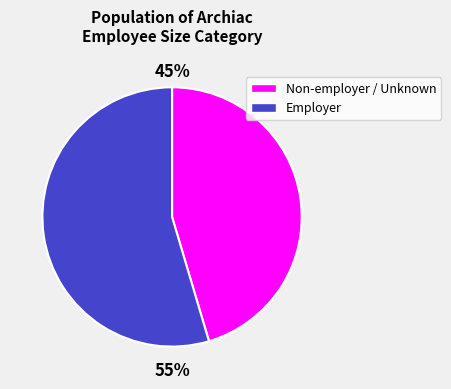

Is there any slice that represents more than half of the pie?

Yes